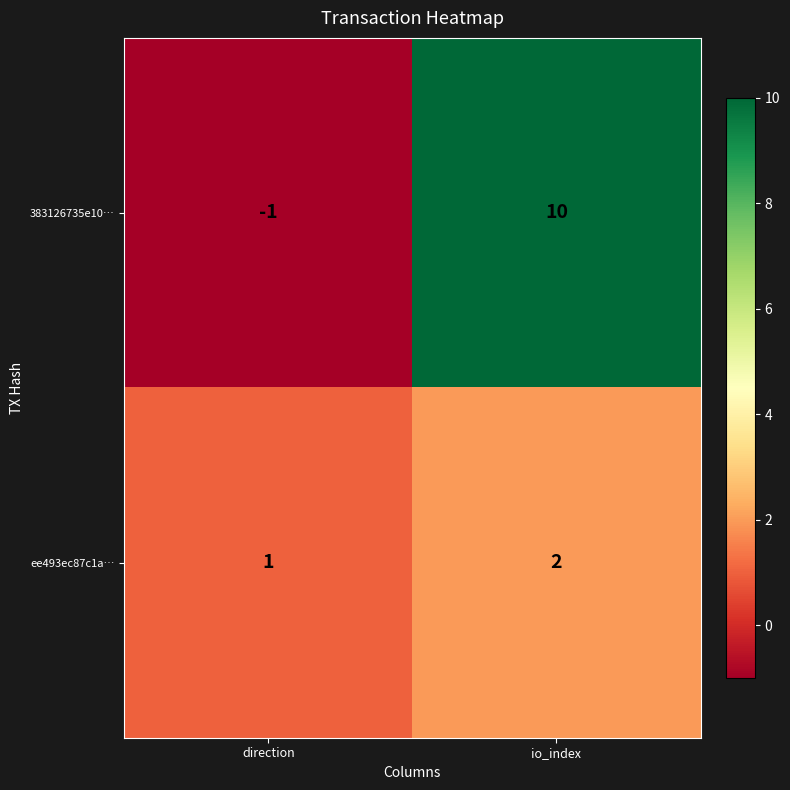

What is the difference between the highest and lowest values at direction?

2